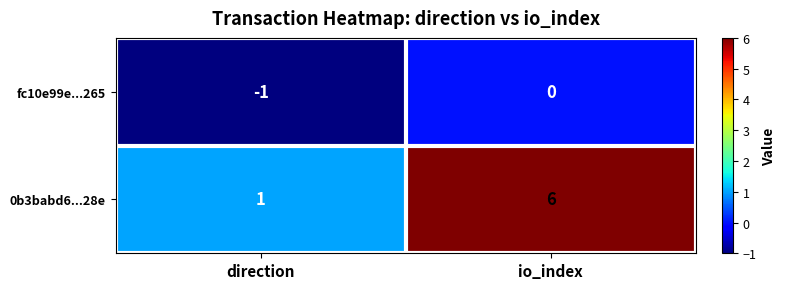

What is the total value across all series at io_index?

6